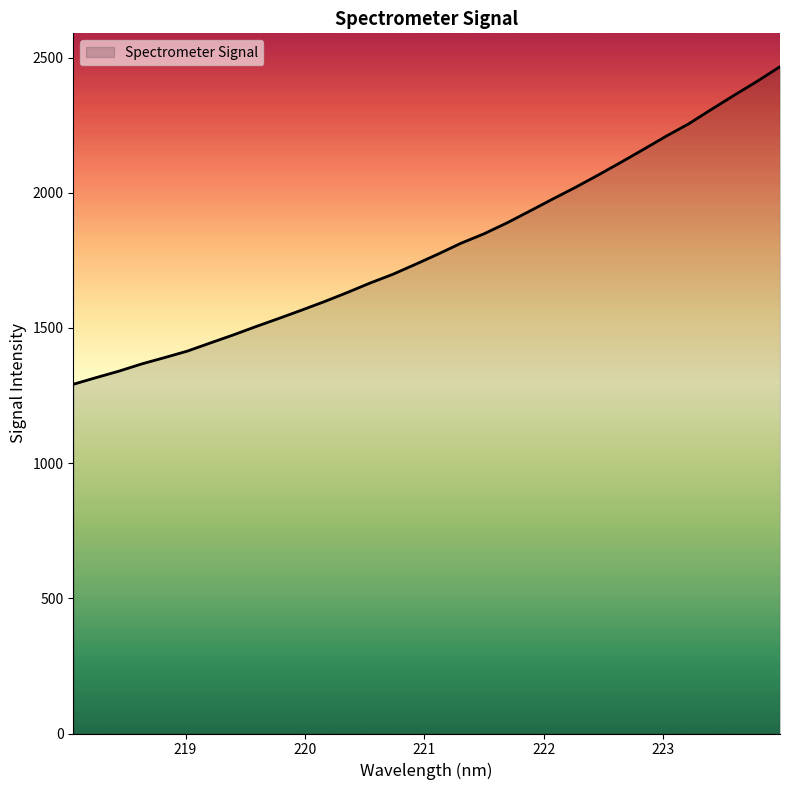

What is the maximum value shown in the chart?

2466.2